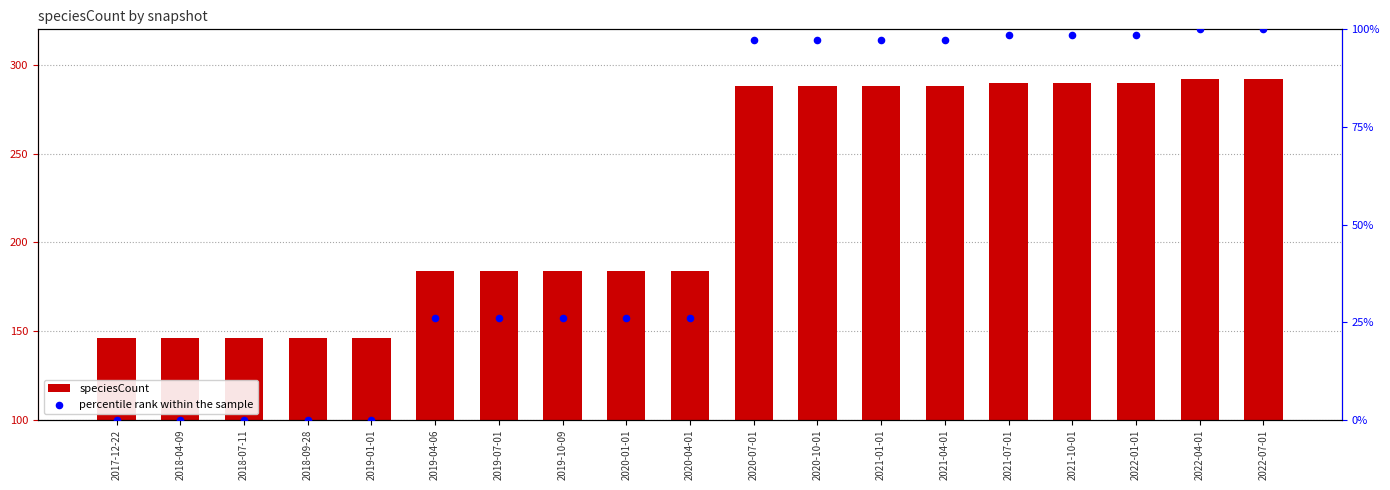

Which series has the largest total across all categories?

speciesCount